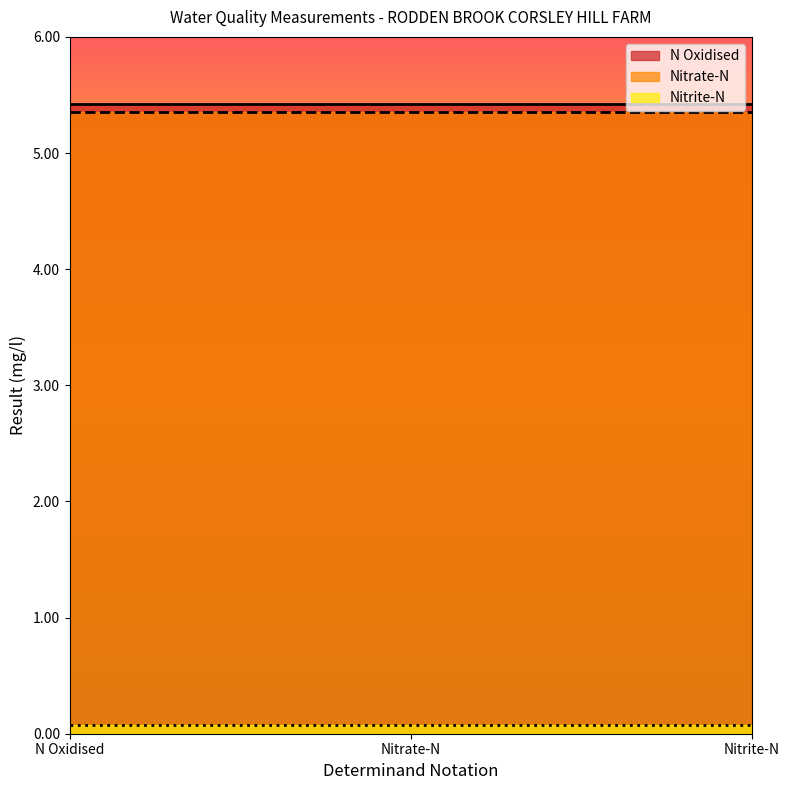

Is the value of Nitrite-N at 0116 greater than the value of N Oxidised at 0116?

No